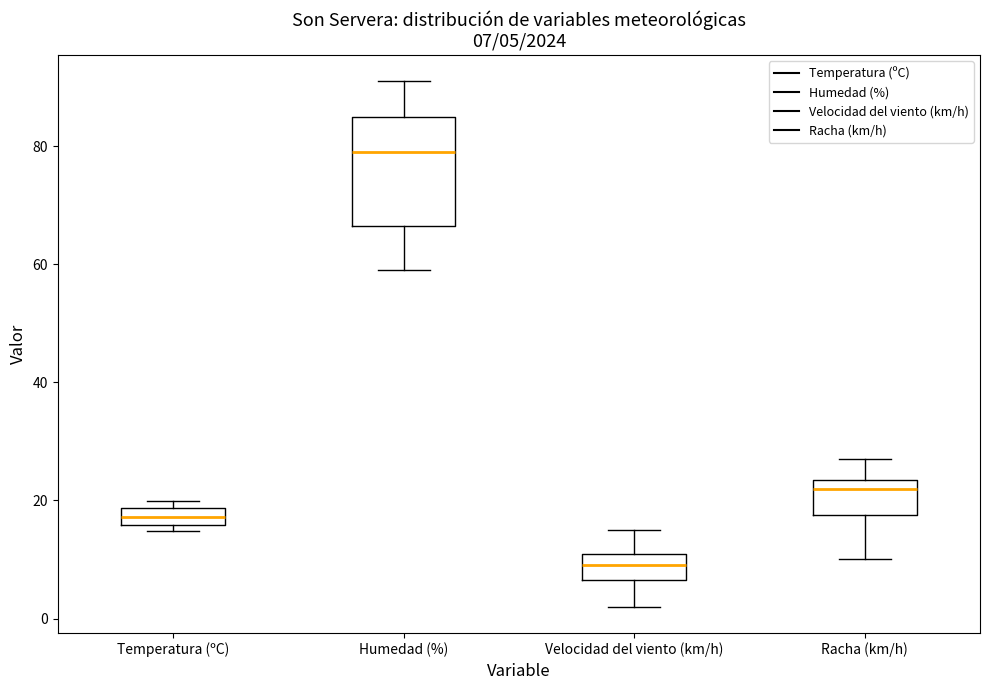

Which box has the highest median line?

Humedad (%)